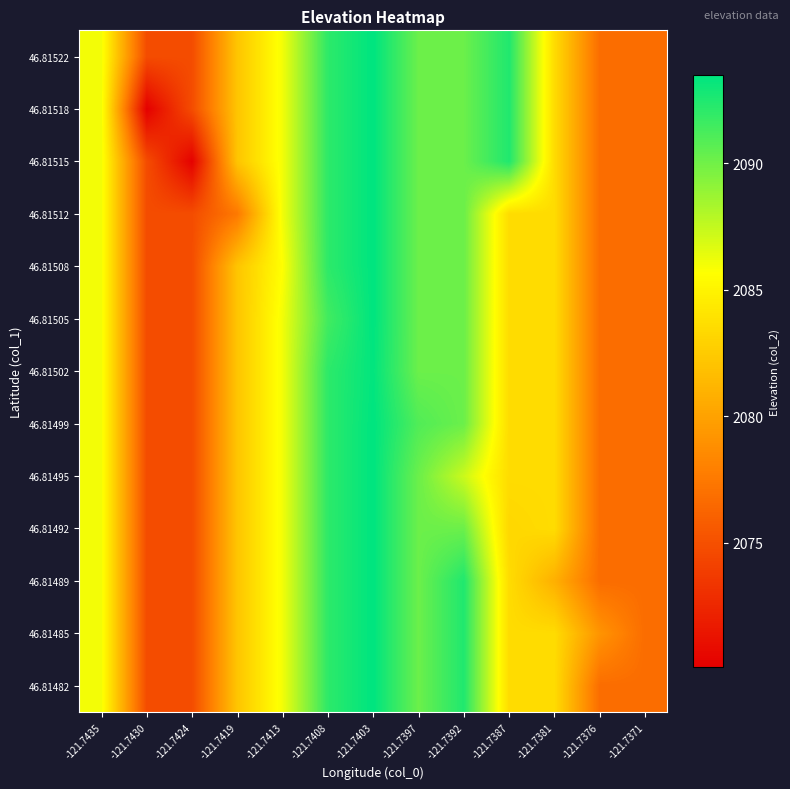

How many series are shown in this chart?

13